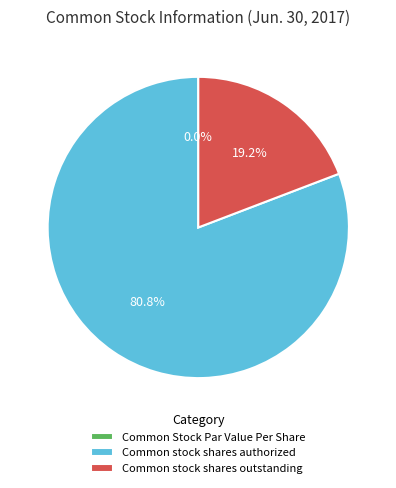

The Common stock shares outstanding slice represents 30% of the pie. True or false?

False